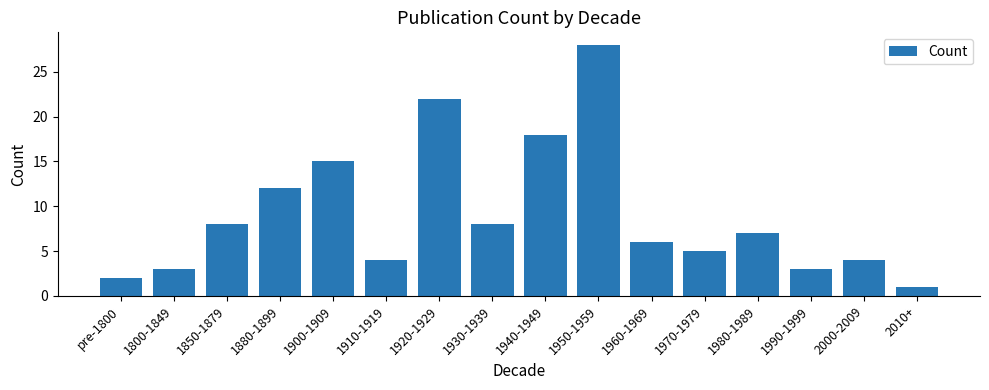

Which has a higher value, 1960-1969 or 1980-1989?

1980-1989